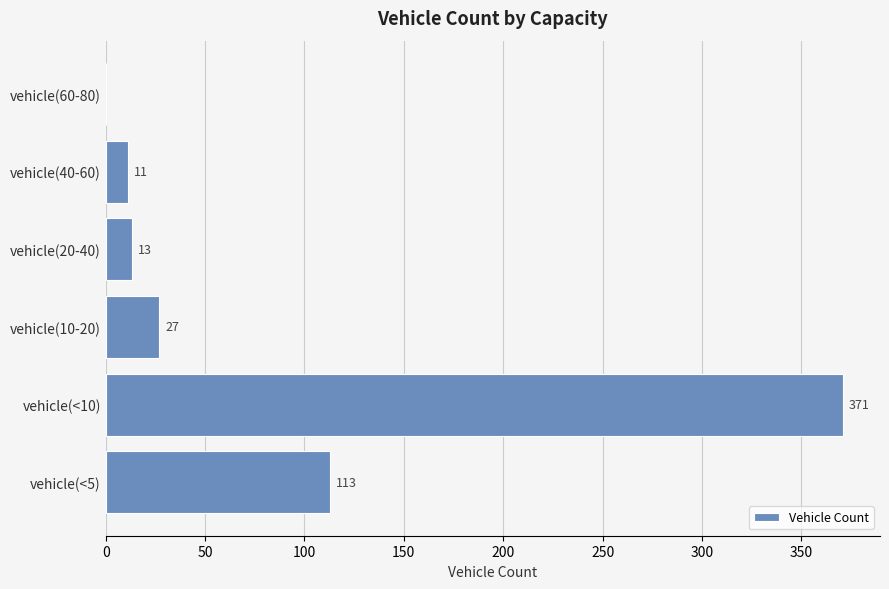

How many positive values are there?

5